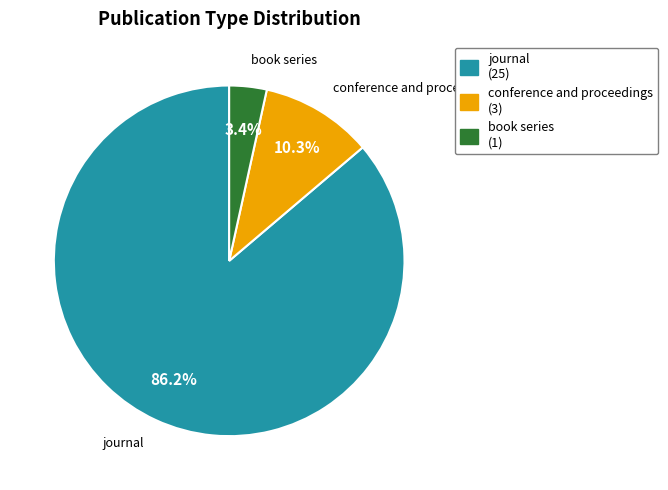

Rank the categories by value from lowest to highest.

book series, conference and proceedings, journal